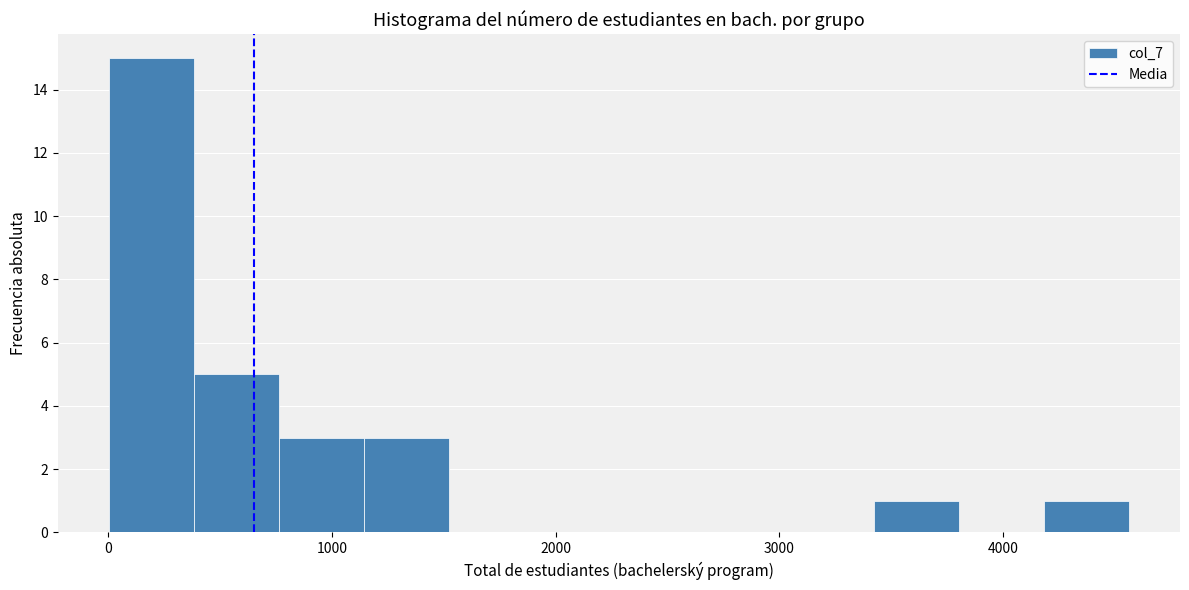

Read against the x-axis, roughly where is the centre of the tallest bar?

200